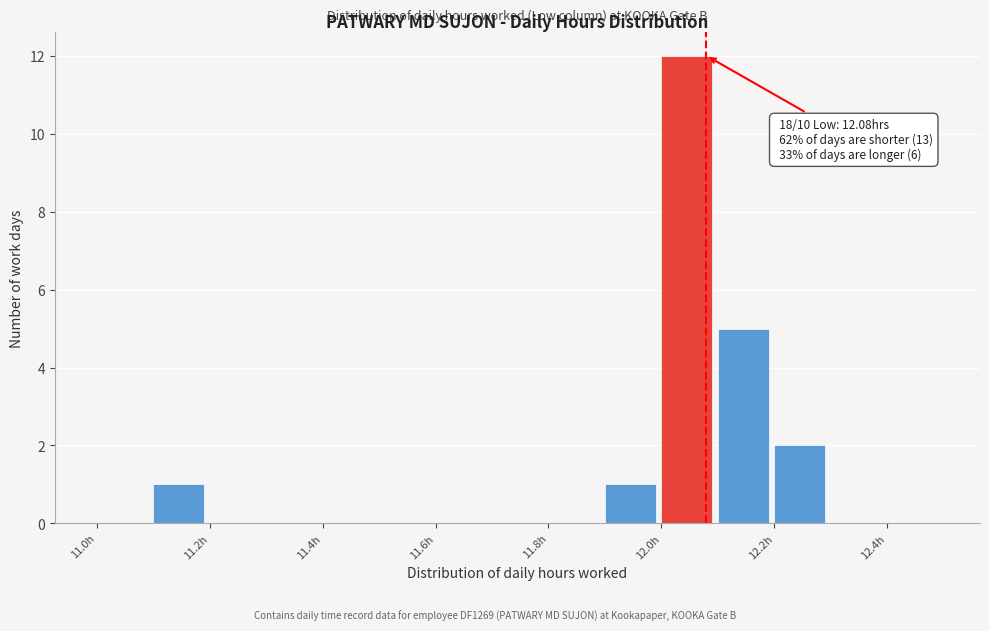

Which range on the x-axis has the tallest bar?

12.0 to 12.1